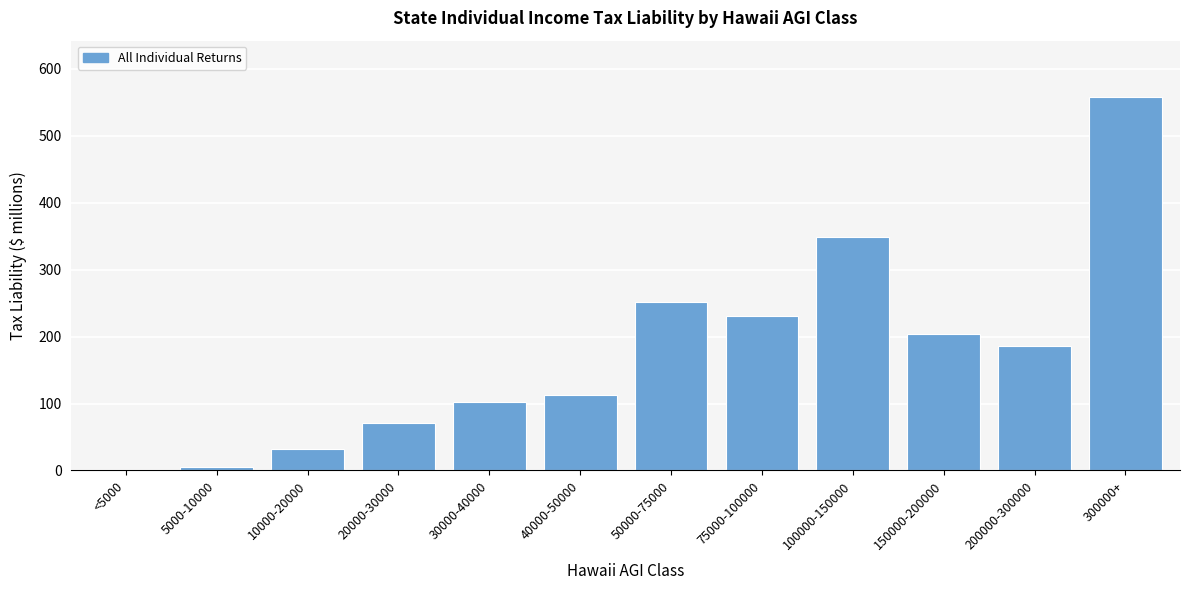

Reading left to right, extract all data points from this chart.

<5000=0.7	5000-10000=4.7	10000-20000=32.5	20000-30000=71.1	30000-40000=102.1	40000-50000=112.8	50000-75000=252.2	75000-100000=230.9	100000-150000=348.7	150000-200000=203.4	200000-300000=186.3	300000+=558.0